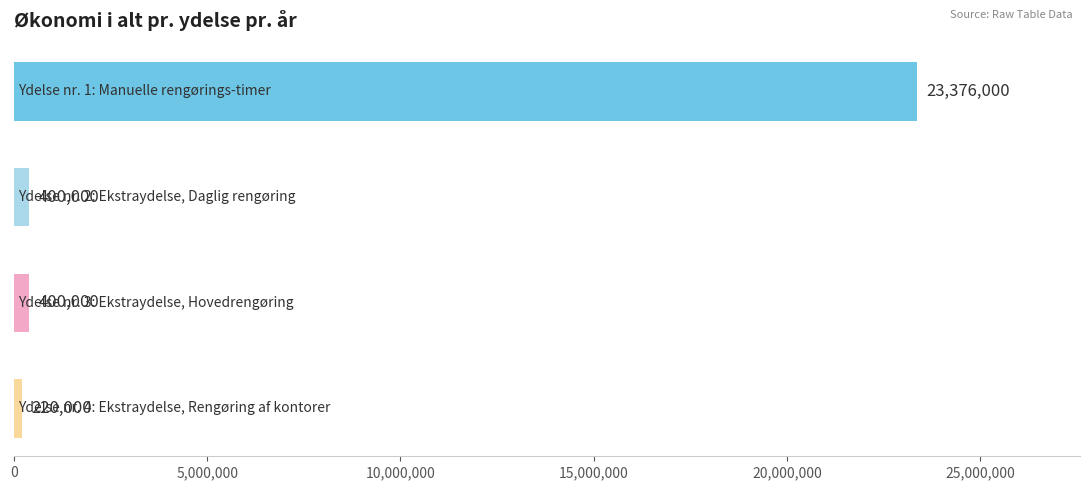

What is the value of the 1st bar from the top?

23376000